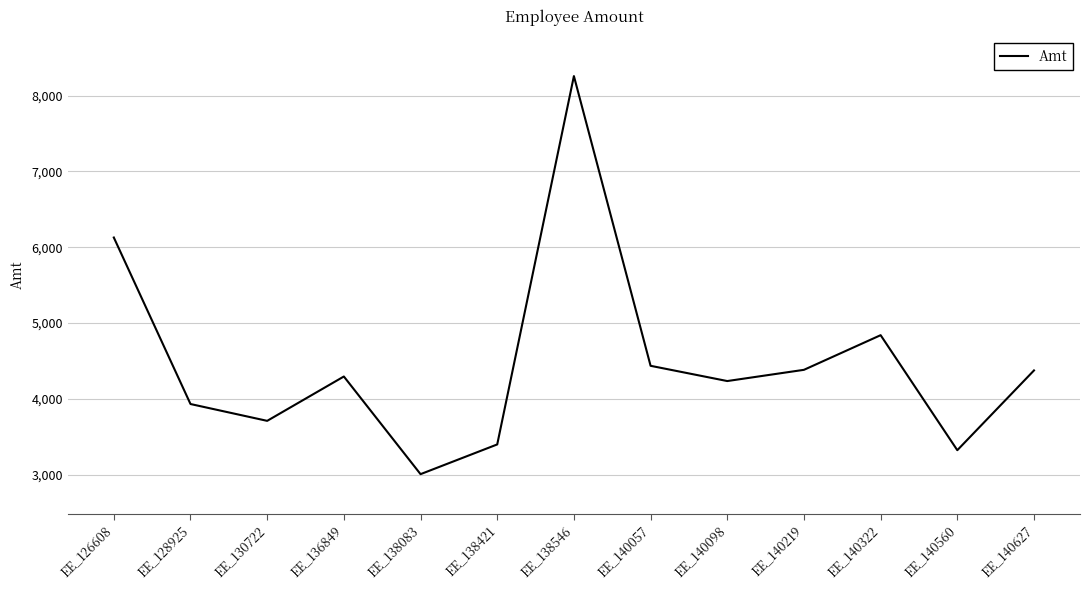

What is the difference between the values at EE_138421 and EE_140627?

976